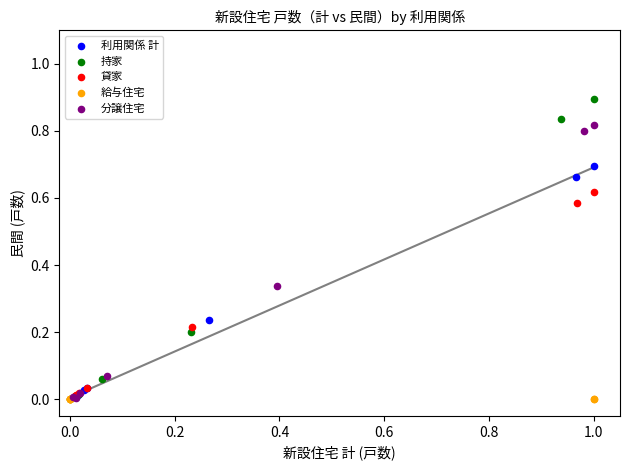

Which series reaches the maximum Y coordinate?

持家